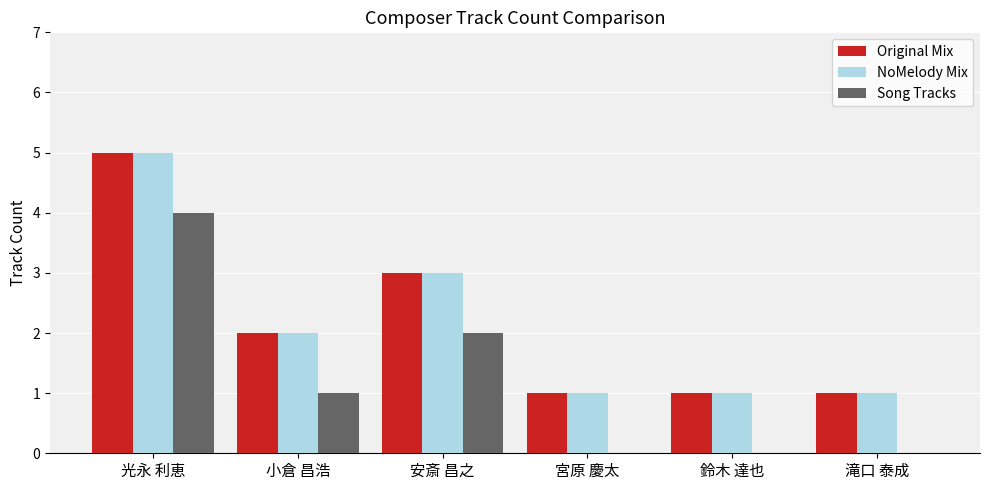

Are the bars horizontal?

No